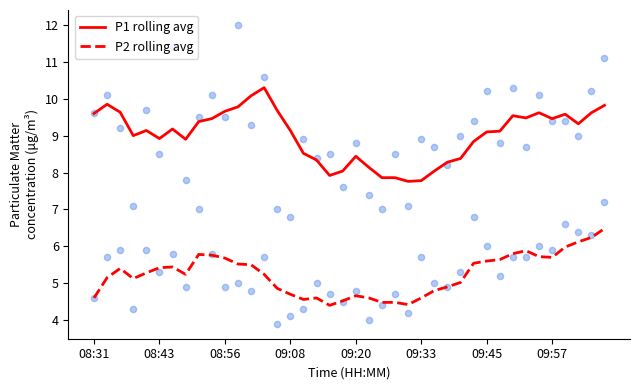

What are all the series names shown in the legend?

P1 rolling avg, P2 rolling avg